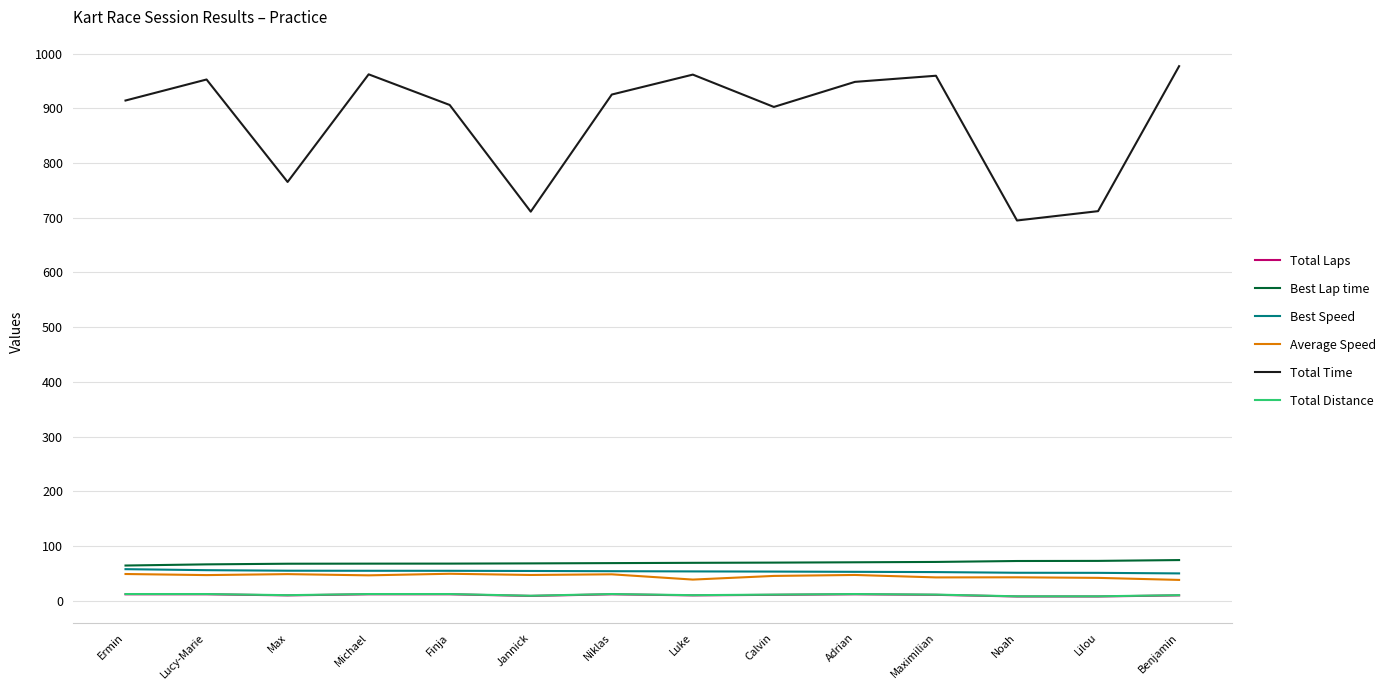

True or false: Total Time has a value of 695.0 at Noah.

True